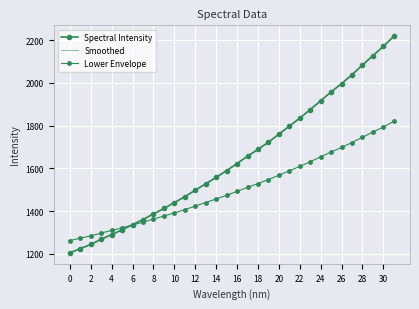

How many values in the Lower Envelope series are below 1492?

16